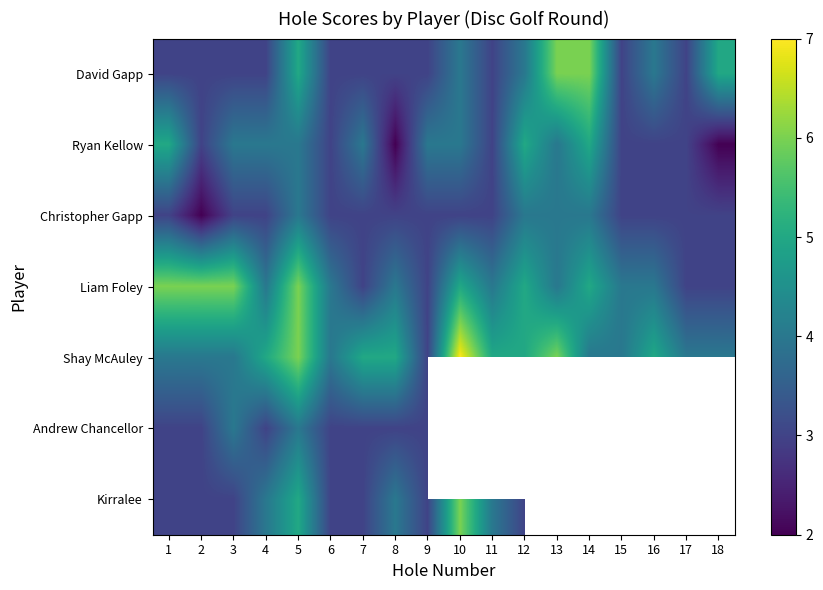

Which series has the largest range (max minus min)?

Shay McAuley